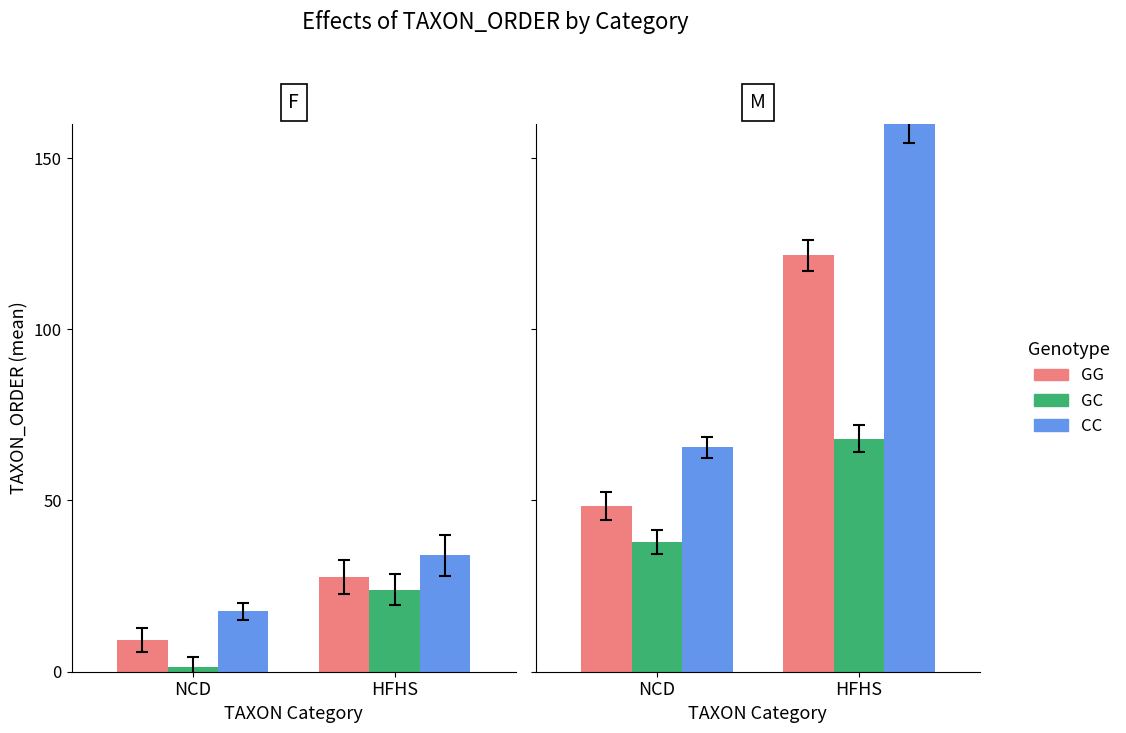

List the series in order of their peak value, lowest first.

GC, GG, CC